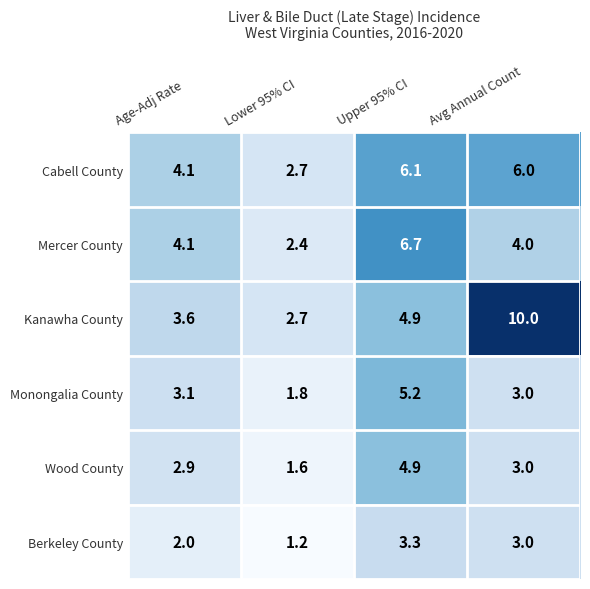

At which category is the sum across all series the highest?

Upper 95% CI